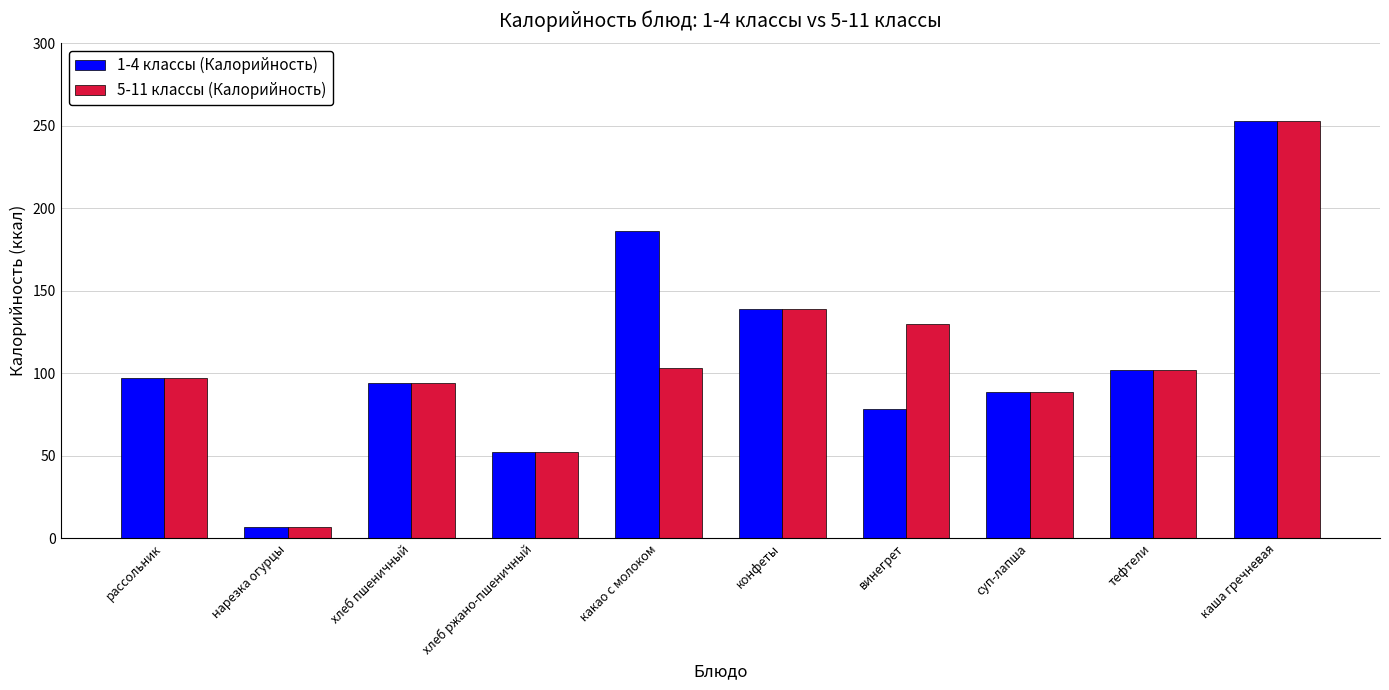

Which label corresponds to the smallest value in the chart?

нарезка огурцы